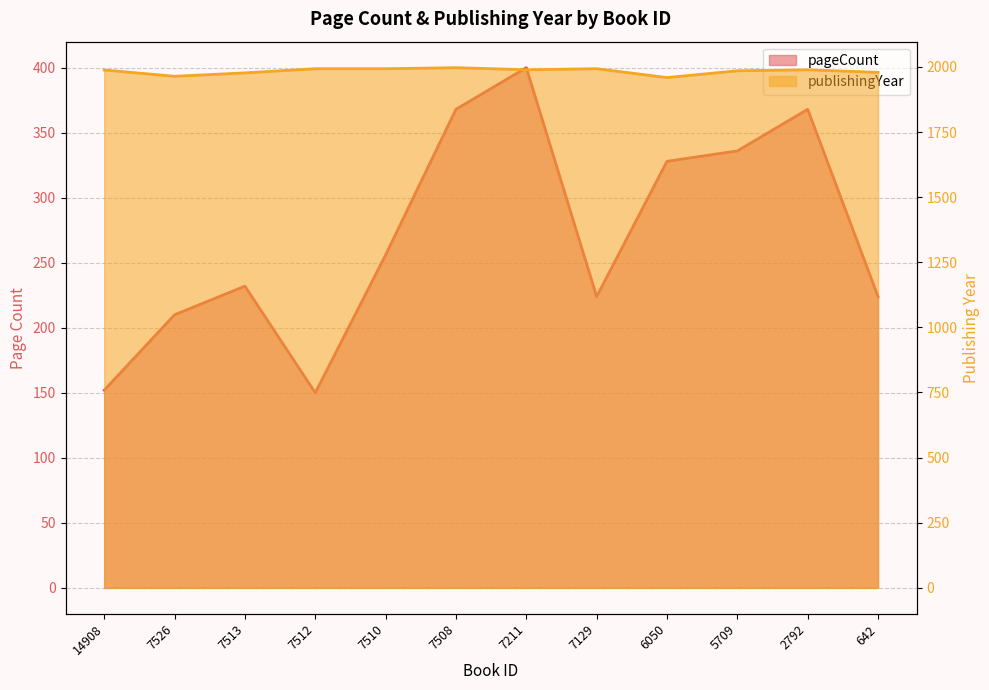

Rank the series by their maximum value, from lowest to highest.

pageCount, publishingYear